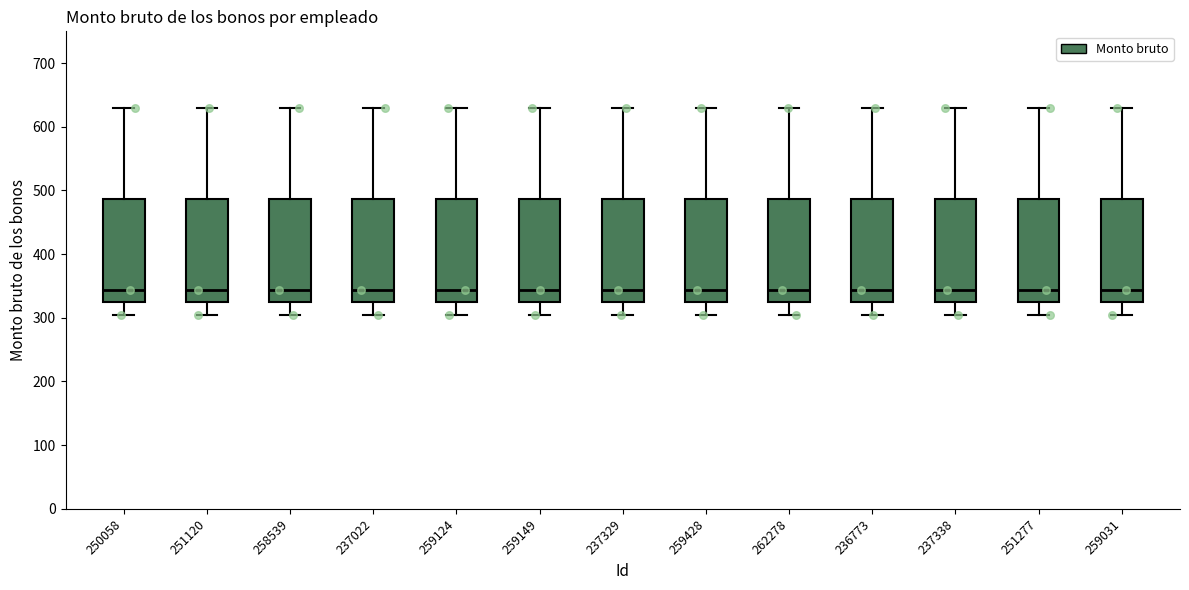

Where does the lower whisker of the box at x = 237022 end on the y-axis? The values are not printed on the chart, so give them approximately, as read against the axis.

310